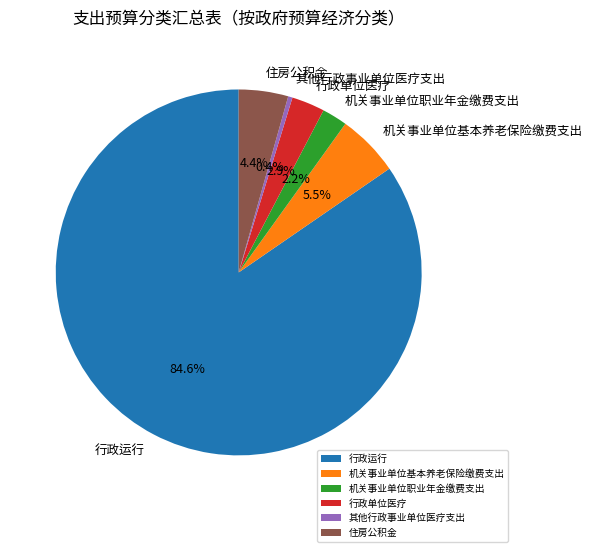

Combined, do 住房公积金 and 其他行政事业单位医疗支出 account for over 50%?

No